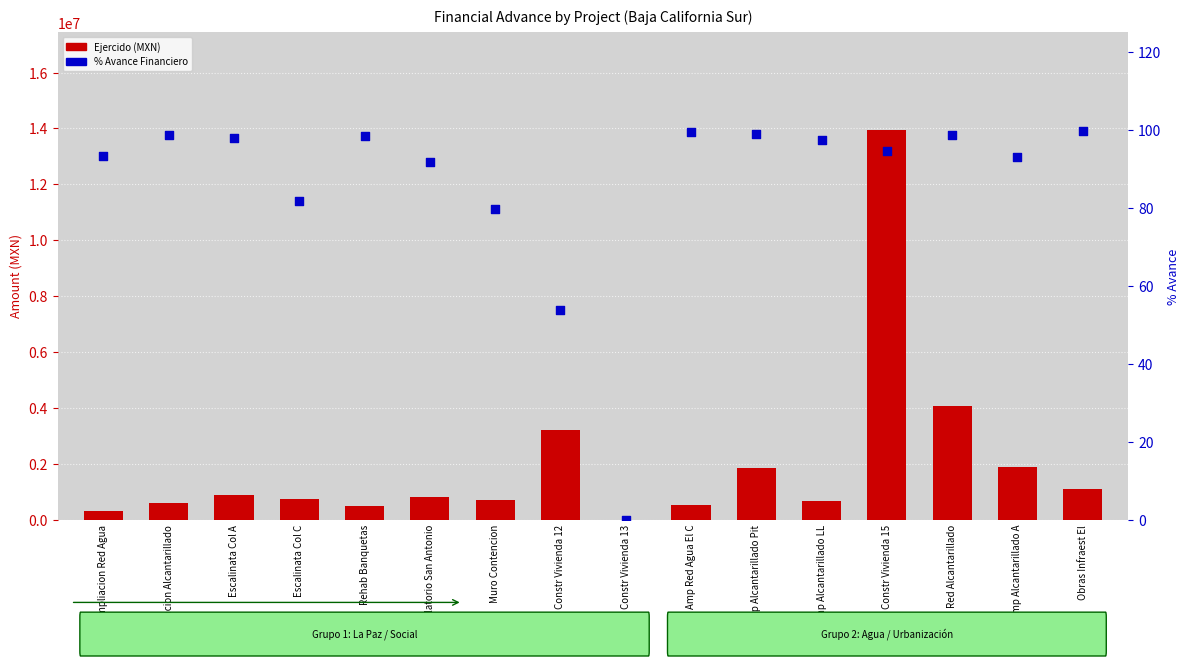

At how many categories does at least one series exceed 6223005?

1